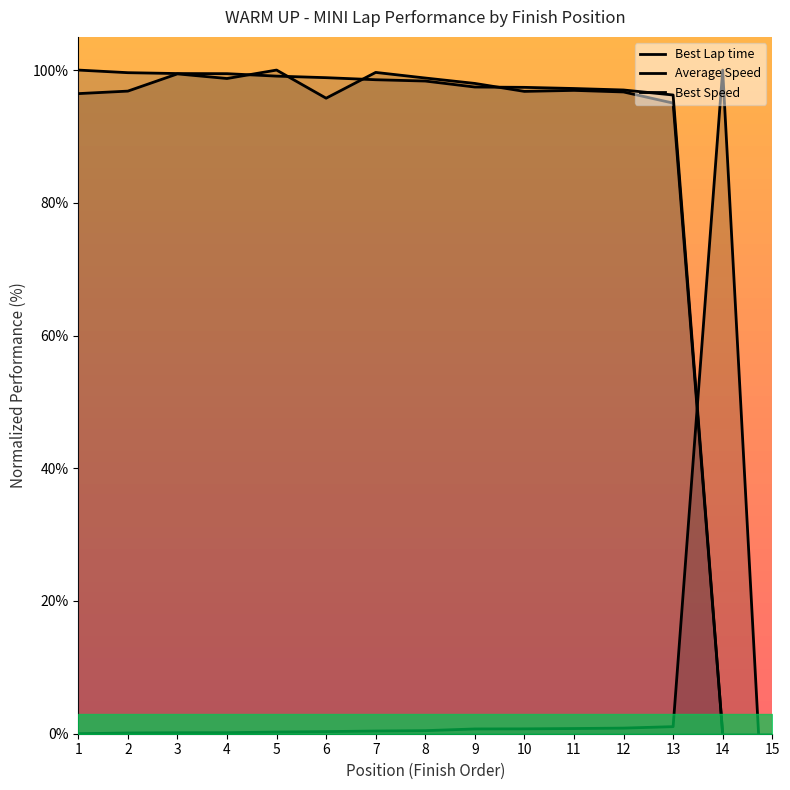

What are all the series names shown in the legend?

Best Lap time, Best Speed, Average Speed